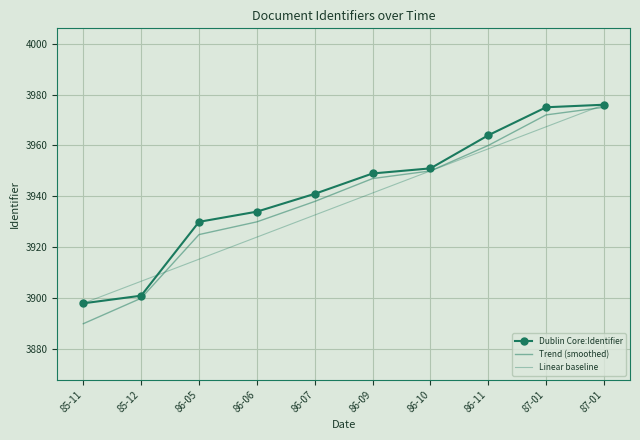

Which series has the largest range (max minus min)?

Trend (smoothed)